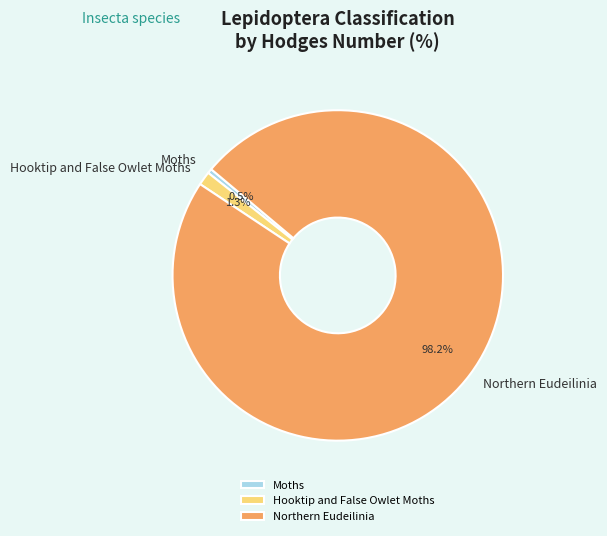

To the nearest percent, what percentage of the pie is Northern Eudeilinia?

98%